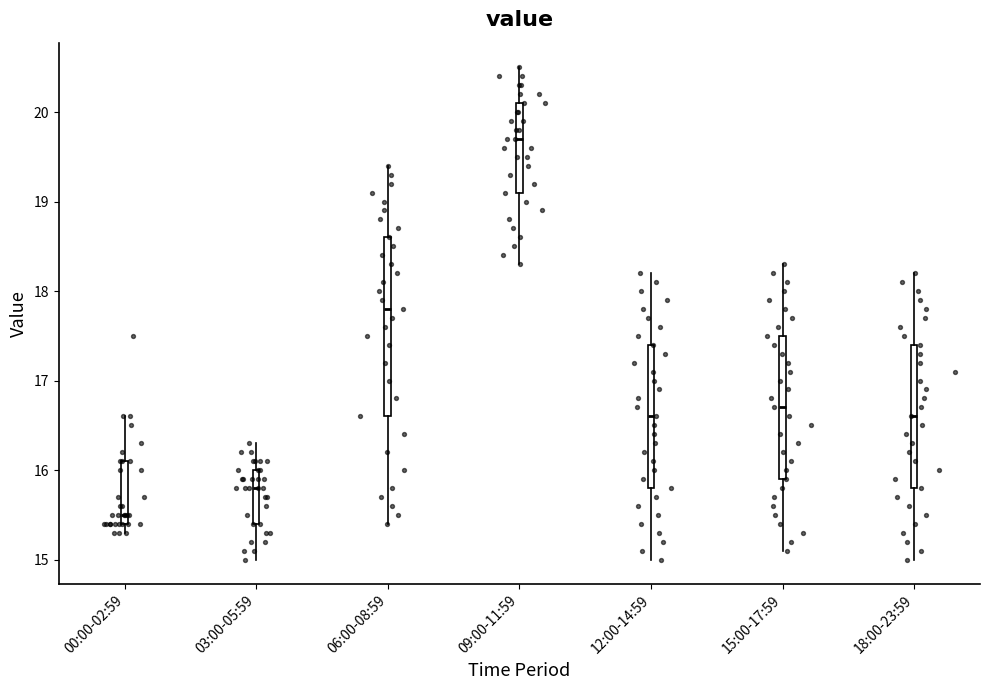

Reading left to right, transcribe this box plot: for each box, give where its median line is, the range the box spans, and where its two whiskers end, as read against the y-axis. The values are not printed on the chart, so give them approximately, as read against the axis.

00:00-02:59: median 15.5, box 15.4 to 16.1, whiskers 15.3 to 16.6
03:00-05:59: median 15.8, box 15.4 to 16.0, whiskers 15.0 to 16.3
06:00-08:59: median 17.8, box 16.6 to 18.6, whiskers 15.4 to 19.4
09:00-11:59: median 19.7, box 19.1 to 20.1, whiskers 18.3 to 20.5
12:00-14:59: median 16.6, box 15.8 to 17.4, whiskers 15.0 to 18.2
15:00-17:59: median 16.7, box 15.9 to 17.5, whiskers 15.1 to 18.3
18:00-23:59: median 16.6, box 15.8 to 17.4, whiskers 15.0 to 18.2